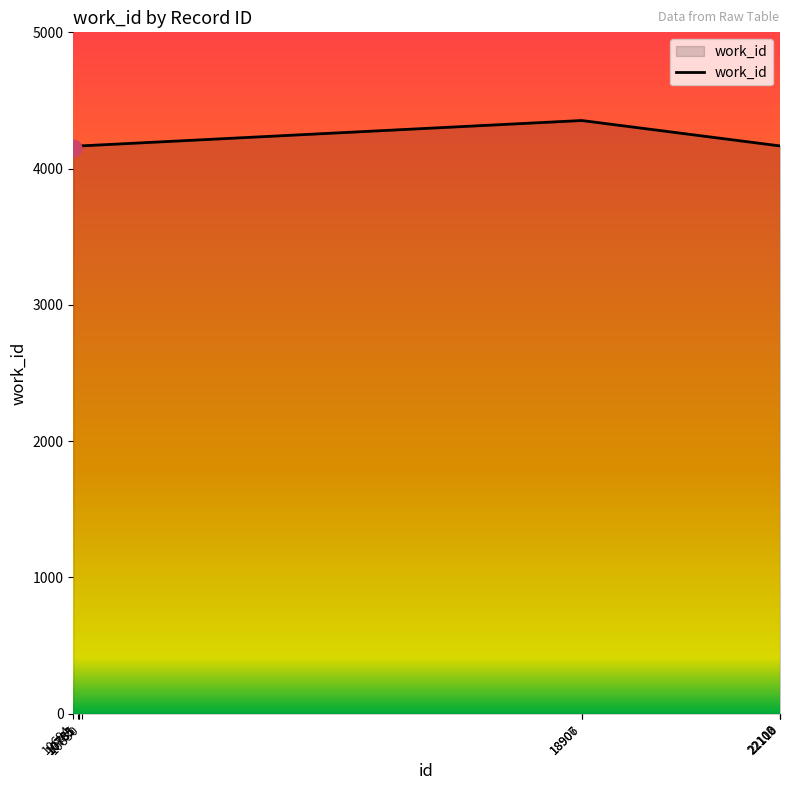

What is the maximum value shown in the chart?

4353